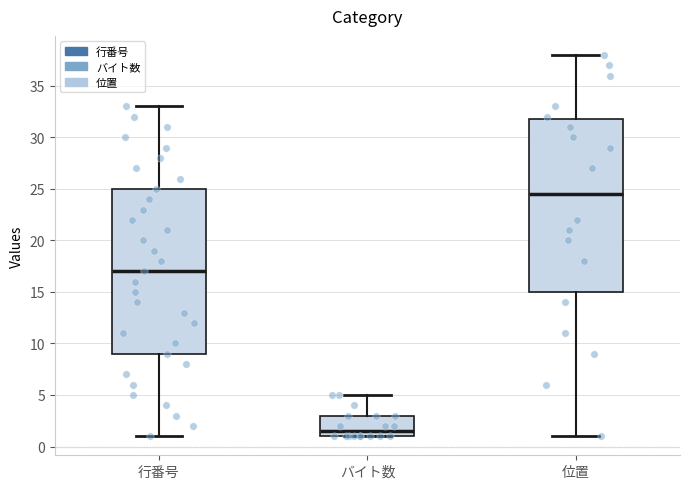

Where is the upper edge of the box for 位置 on the y-axis? The values are not printed on the chart, so give them approximately, as read against the axis.

32.0